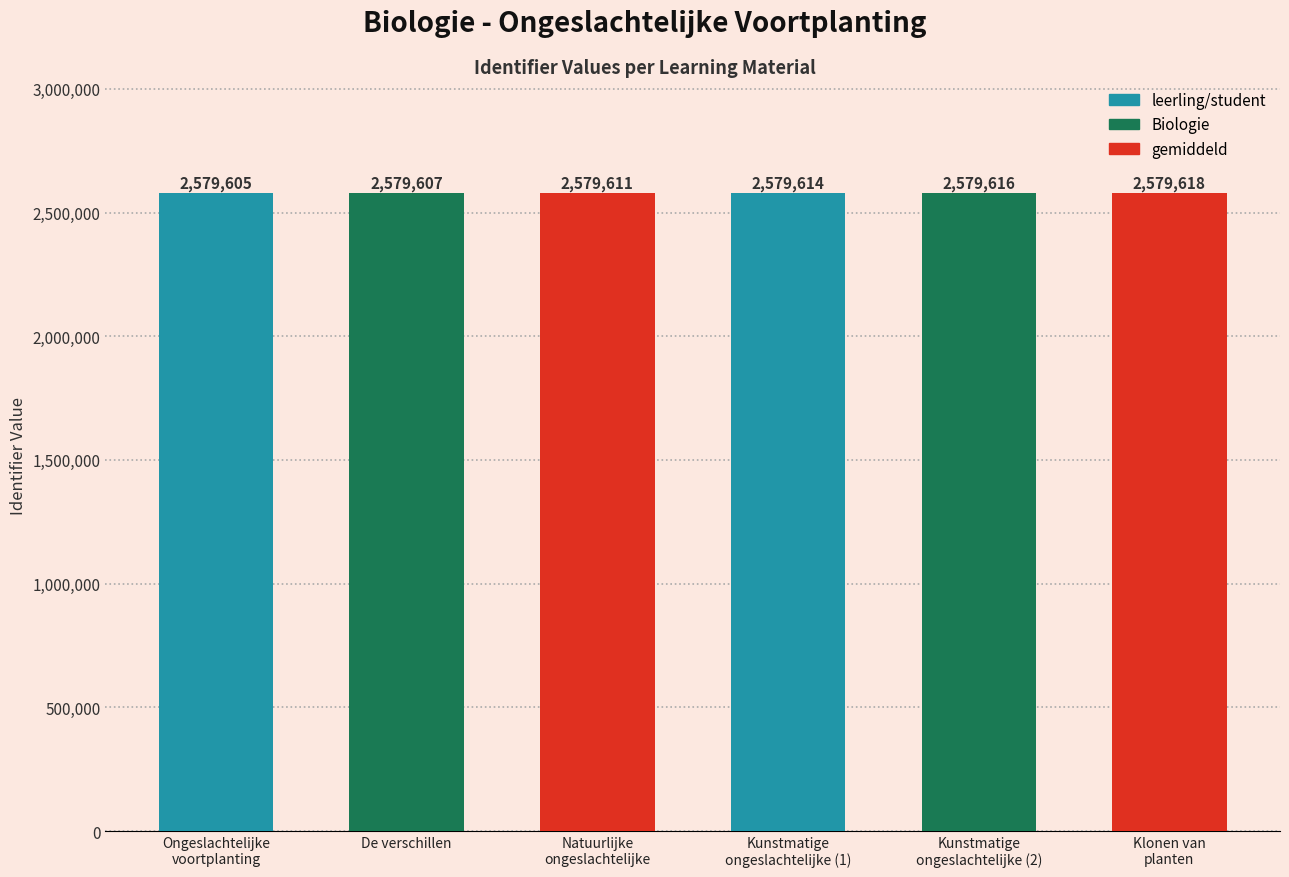

Reading left to right, transcribe all the data shown in this chart.

Ongeslachtelijke
voortplanting=2579605	De verschillen=2579607	Natuurlijke
ongeslachtelijke=2579611	Kunstmatige
ongeslachtelijke (1)=2579614	Kunstmatige
ongeslachtelijke (2)=2579616	Klonen van
planten=2579618